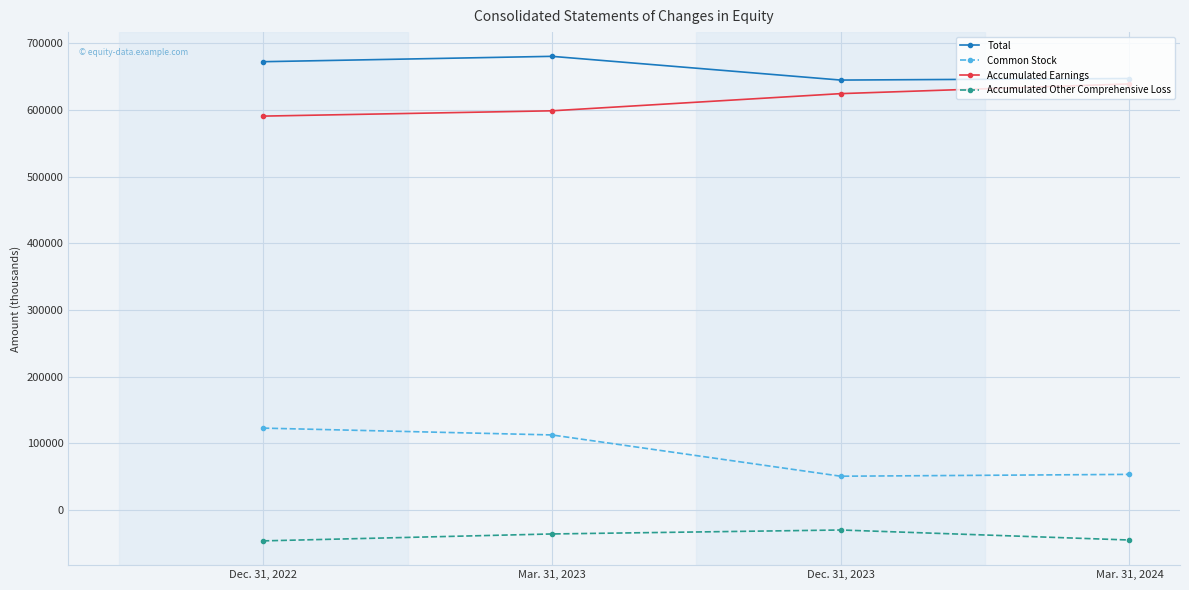

What is the total value across all series at Dec. 31, 2022?

1339099